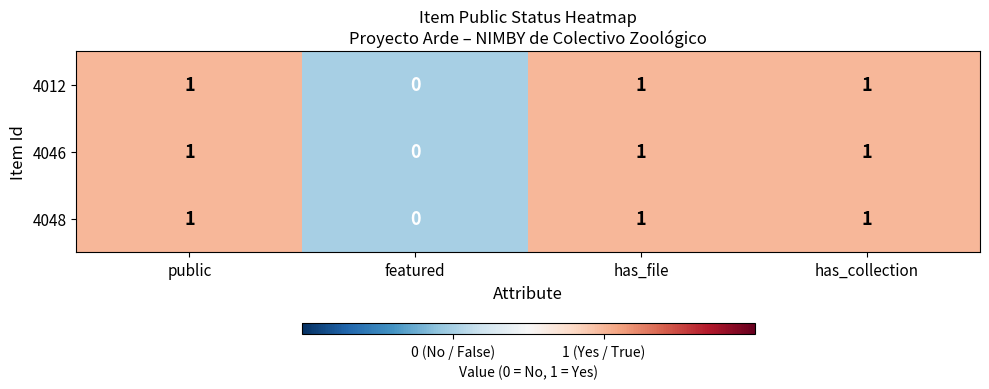

Is it true that 4012 equals 1 at has_collection?

True